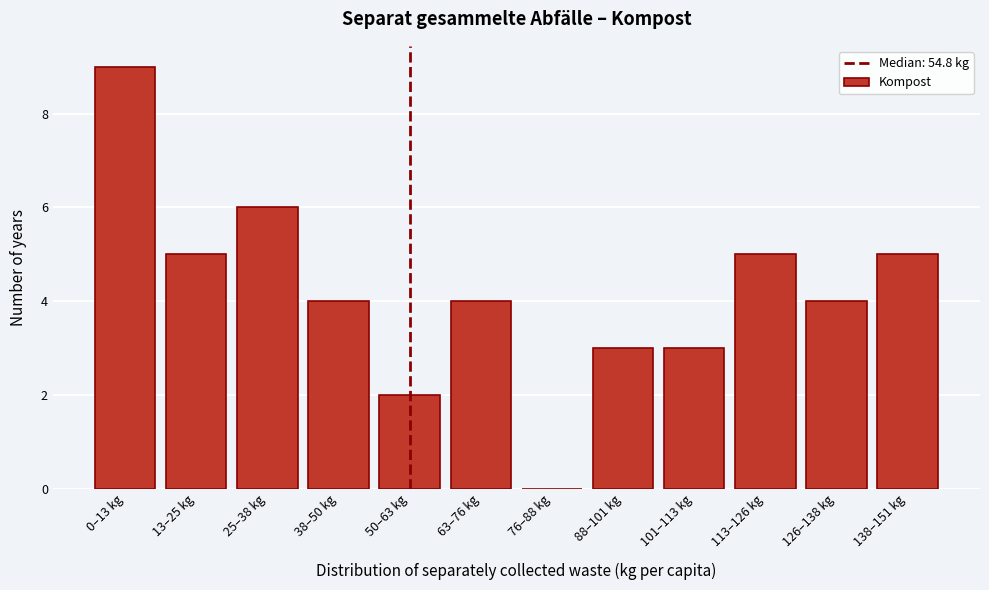

Reading right to left, extract all data points from this chart.

138–151 kg=5	126–138 kg=4	113–126 kg=5	101–113 kg=3	88–101 kg=3	76–88 kg=0	63–76 kg=4	50–63 kg=2	38–50 kg=4	25–38 kg=6	13–25 kg=5	0–13 kg=9